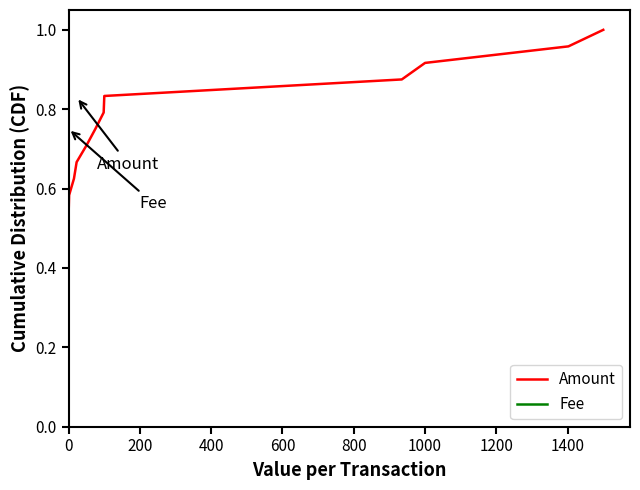

How many lines are shown in the chart?

2